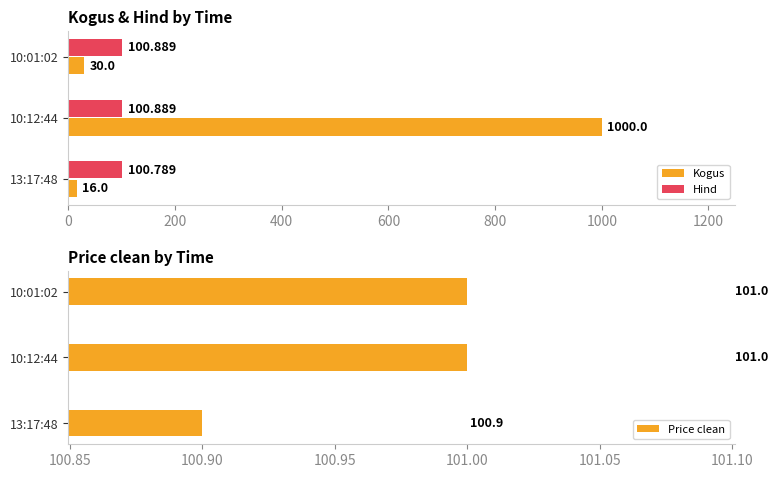

Reading left to right, transcribe all the data shown in this chart.

Kogus: 16.0	1000.0	30.0
Hind: 100.8	100.9	100.9
Price clean: 100.9	101.0	101.0